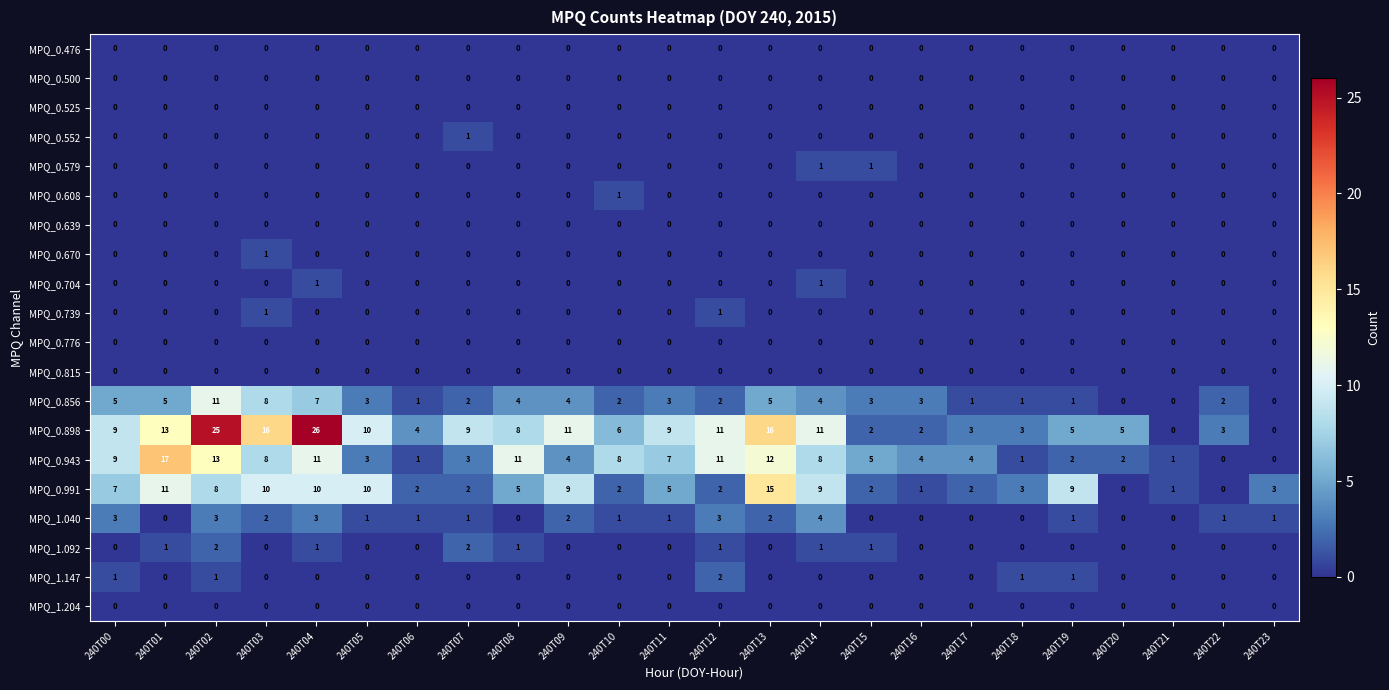

At which category is the sum across all series the highest?

240T02